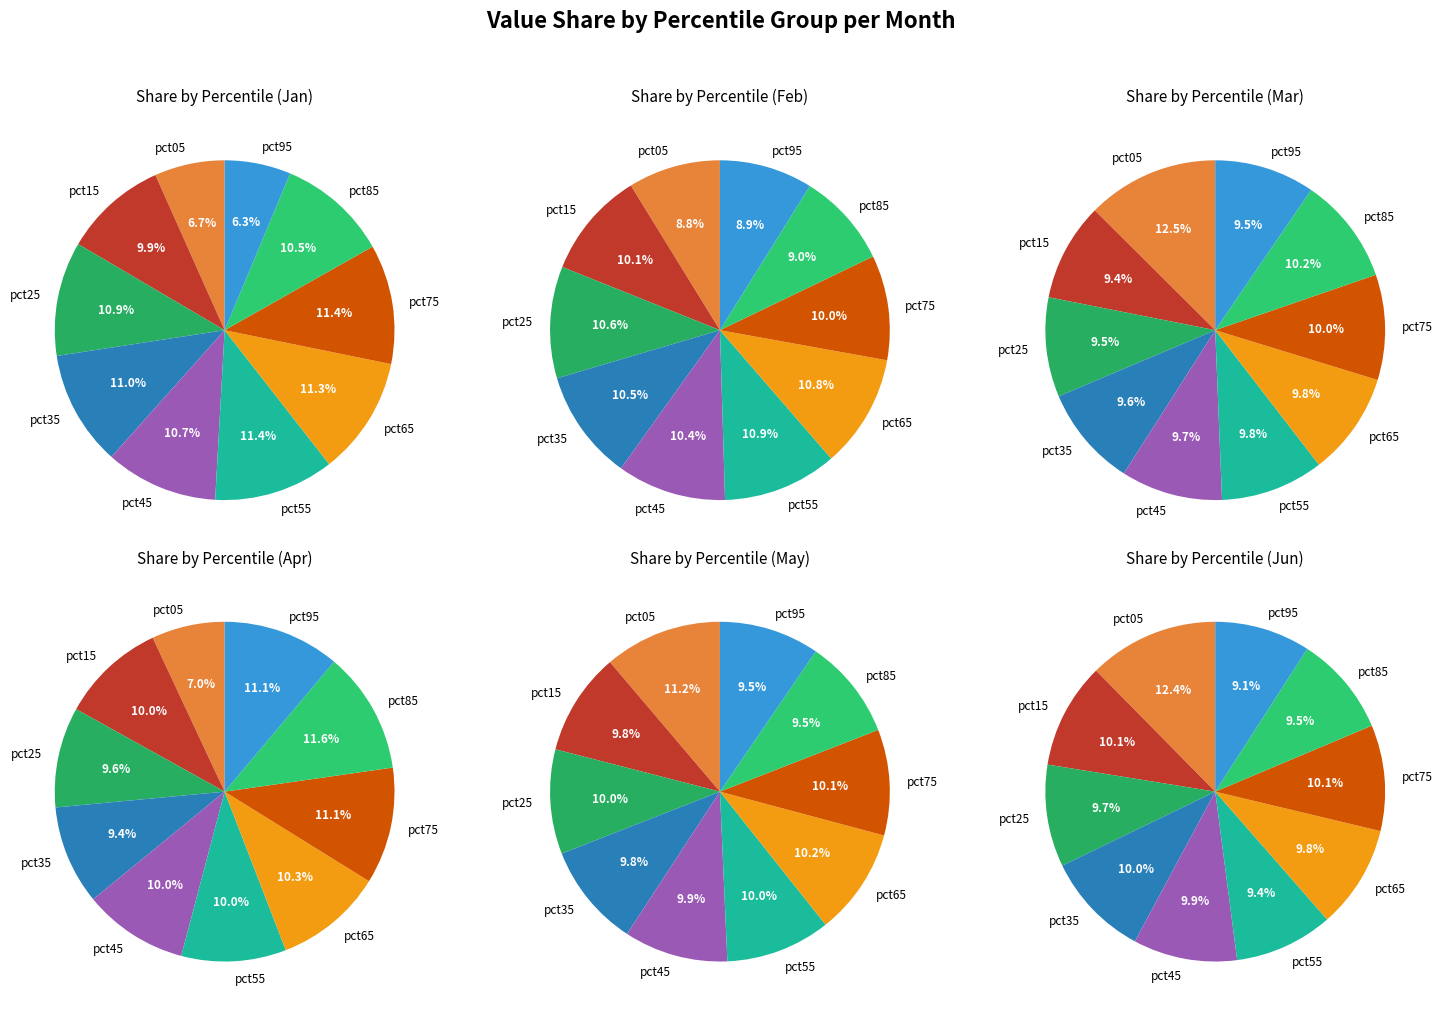

What percentage is NOT represented by pct85?

89.5%